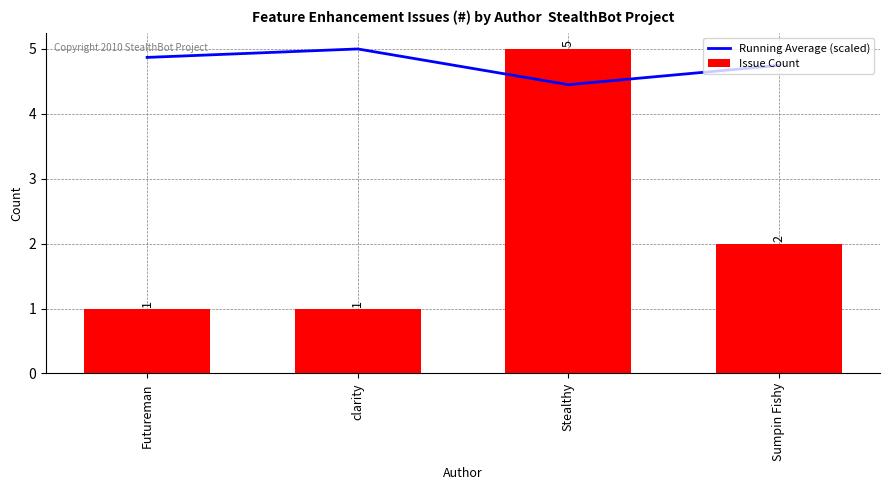

What is the difference between the second highest and minimum values in the Running Average (scaled) series?

0.4